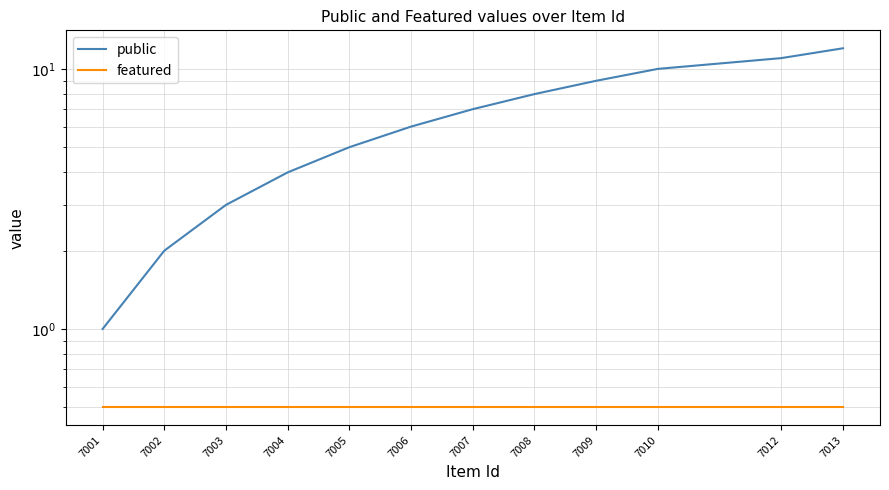

At how many categories does at least one series exceed 2?

10